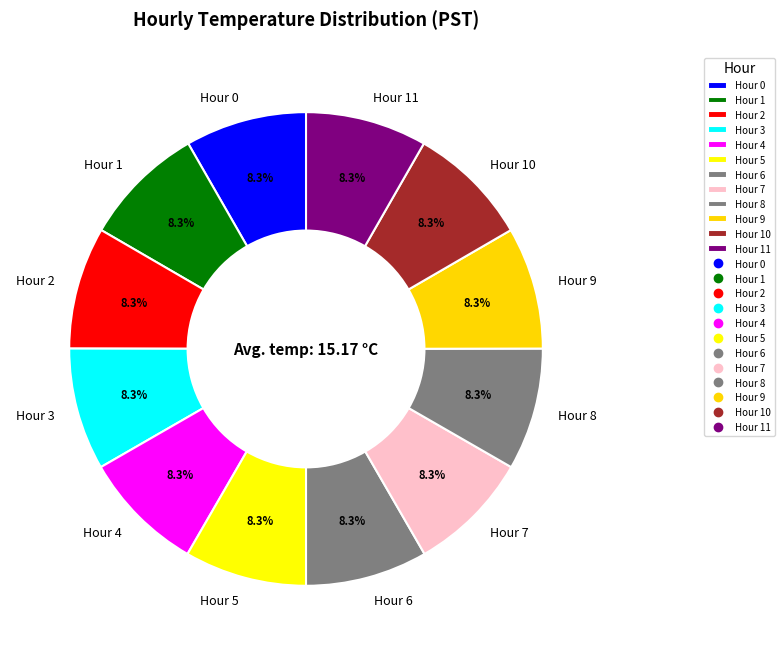

How much of the chart is everything except Hour 8?

91.7%